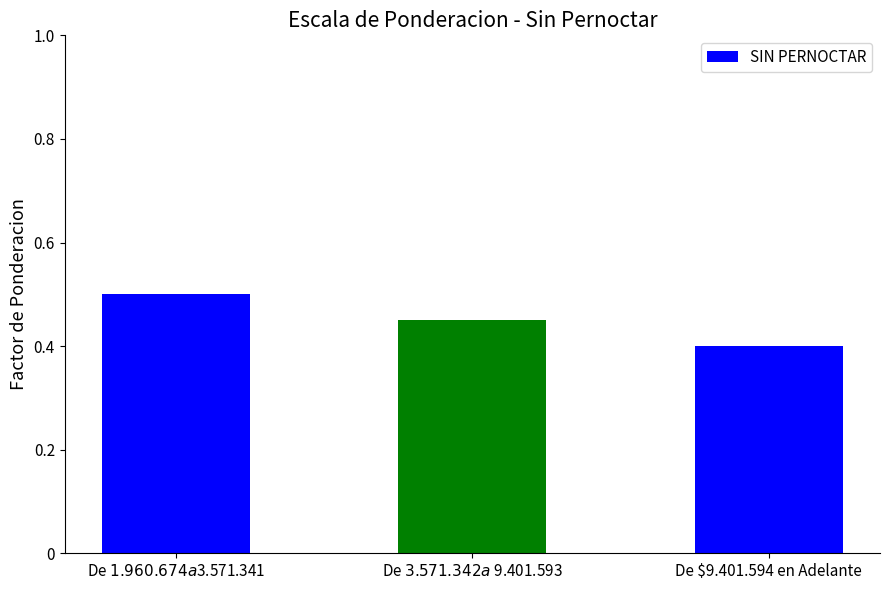

How many values are between 0 and 1?

3